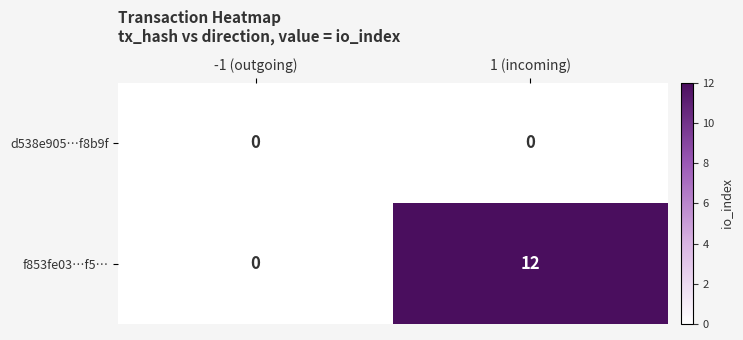

Is it true that d538e905…f8b9f equals 0 at -1 (outgoing)?

True